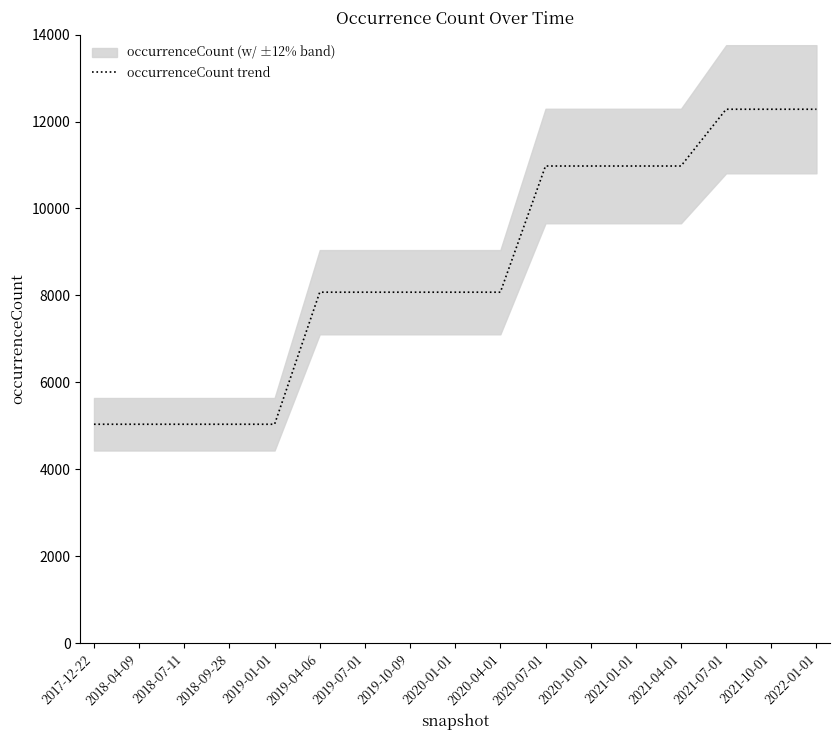

What is the difference between the values at 2019-04-06 and 2018-04-09?

3038